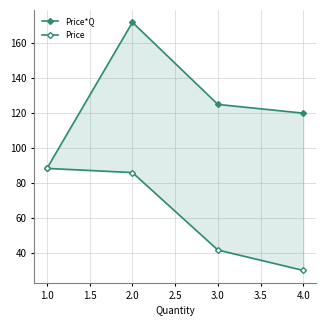

The value of Price*Q at 2.0 is 184.4. True or false?

False